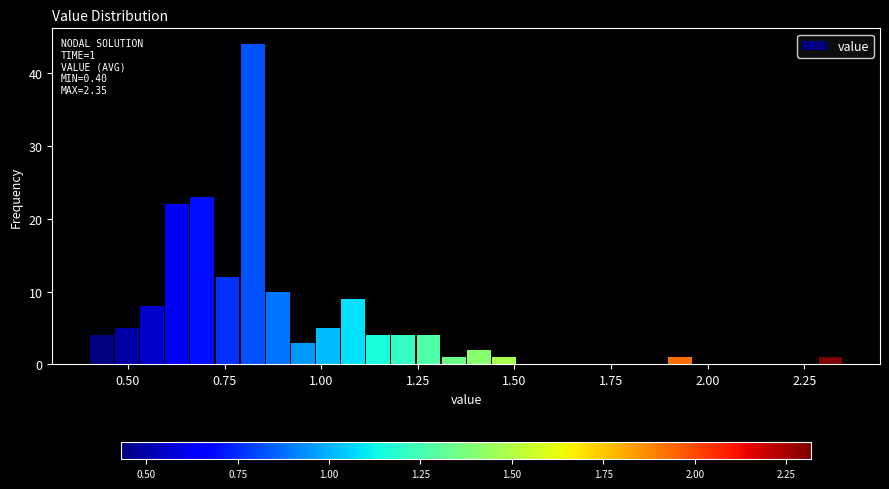

Around what value on the x-axis is the tallest bar? Give the approximate position of its centre, as read against the axis.

0.80